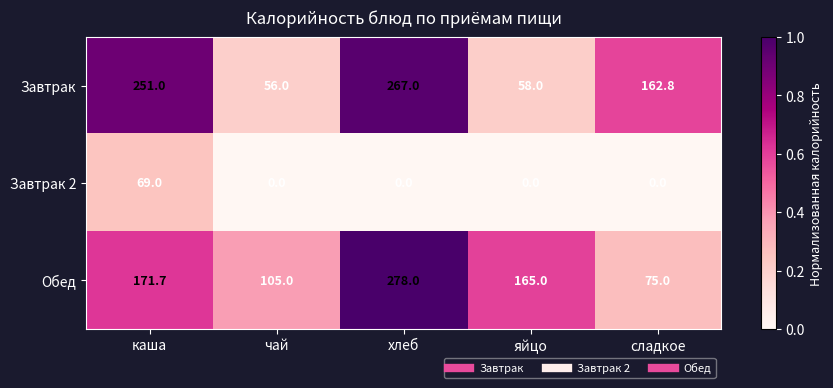

What is the spread (max minus min) of values at сладкое?

162.8